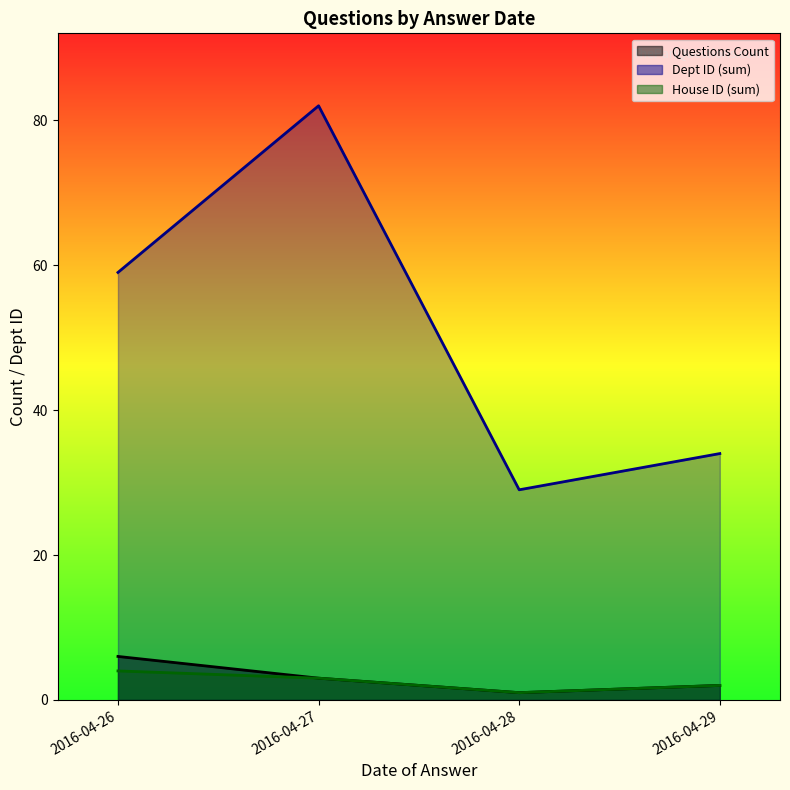

Which series has the largest range (max minus min)?

Dept ID